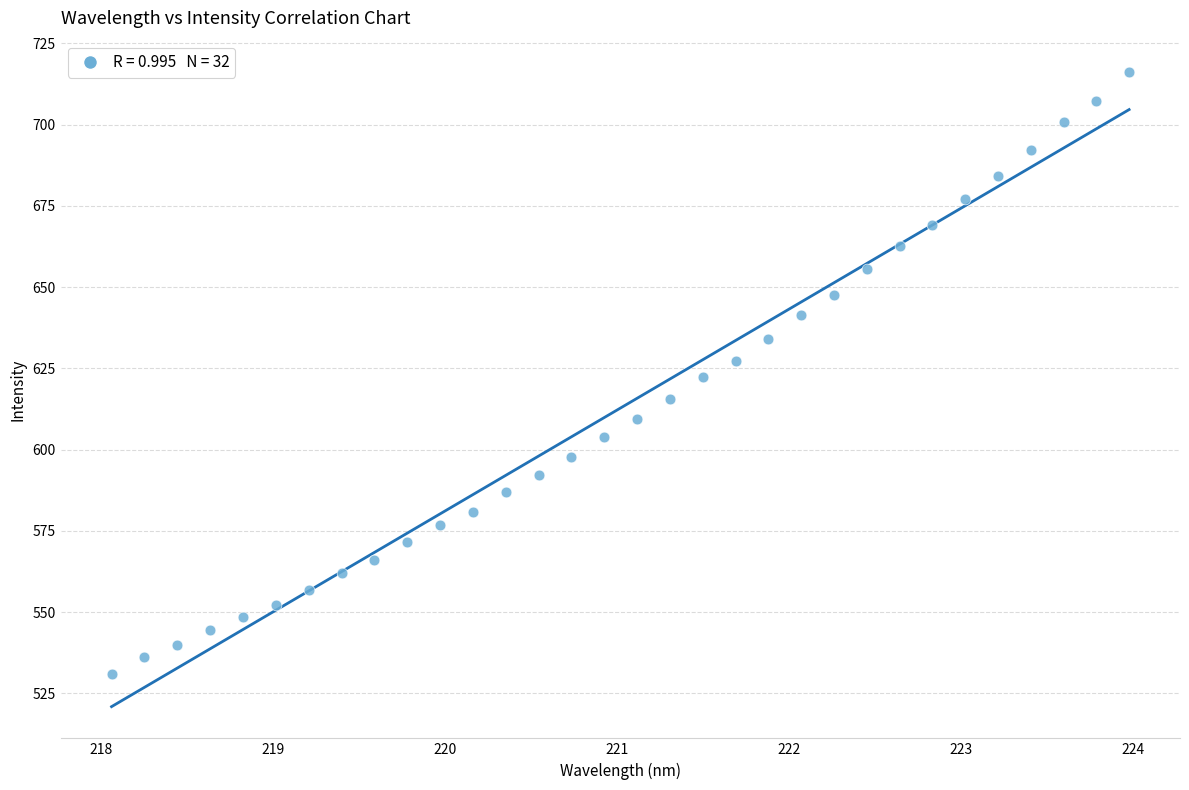

What is the range of Y values (max minus min)?

185.0